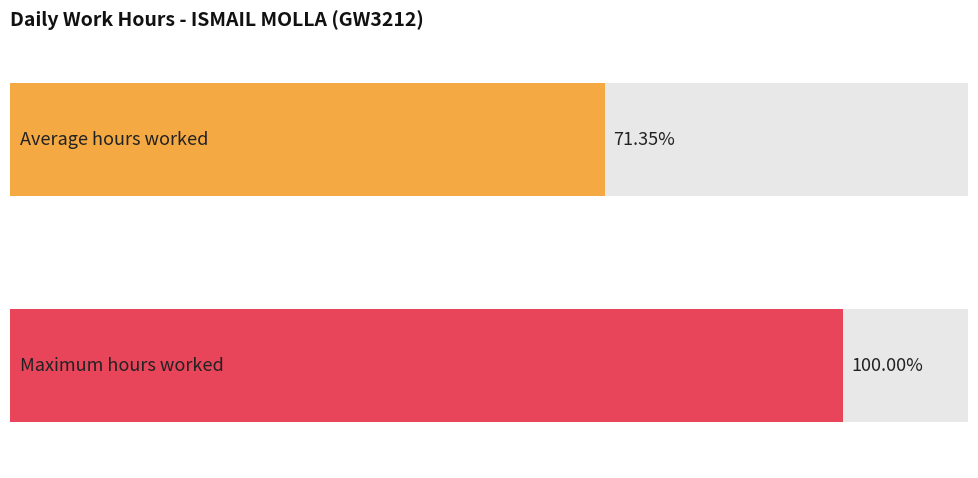

Are the bars horizontal?

Yes